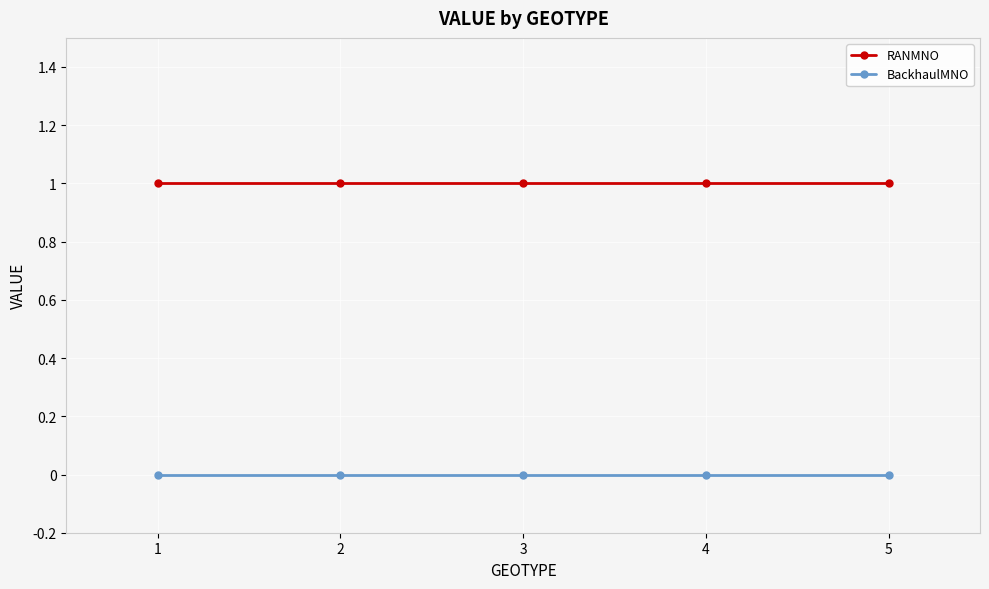

Rank the series at 5 from lowest to highest value.

BackhaulMNO, RANMNO